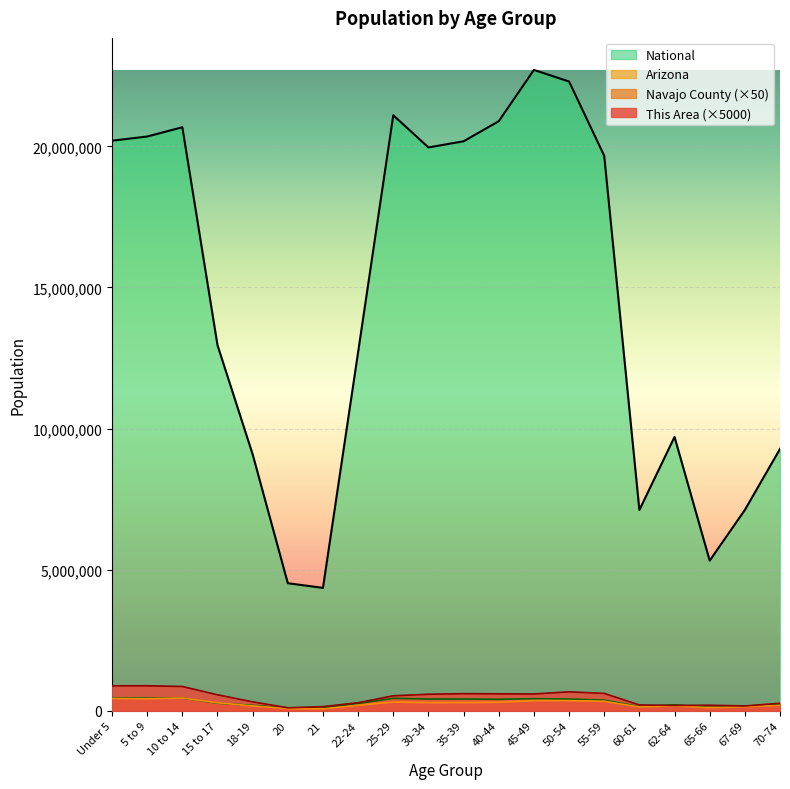

At how many categories does at least one series exceed 12432457?

12